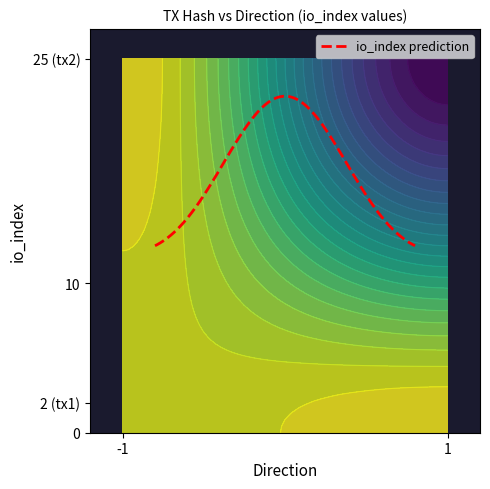

The value of c9709999e1448c5e0dda40da7ceedd738c6be0b at io_index is 3. True or false?

False